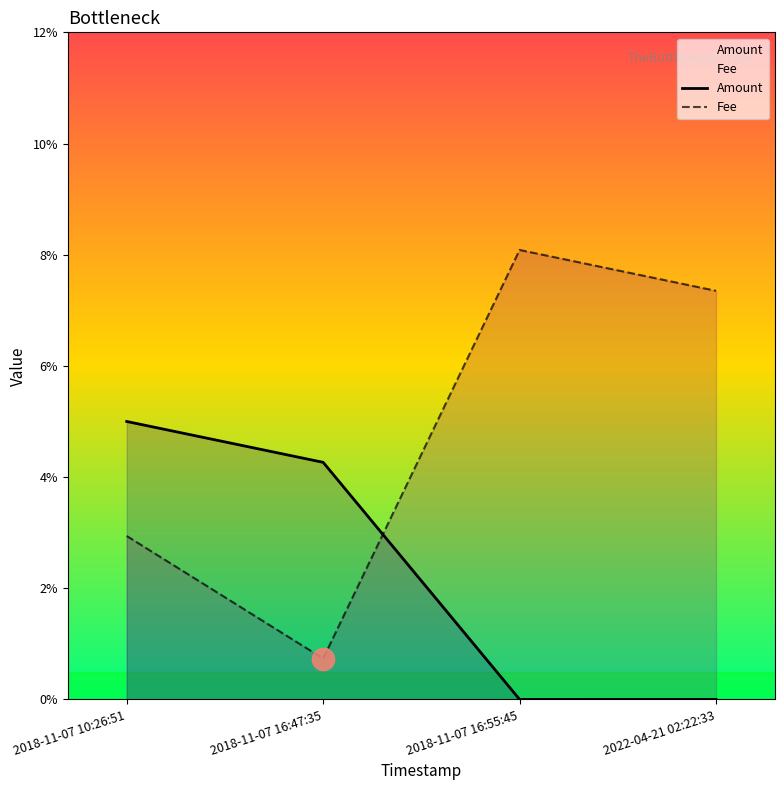

Rank the series at 2018-11-07 16:55:45 from highest to lowest value.

Fee, Amount